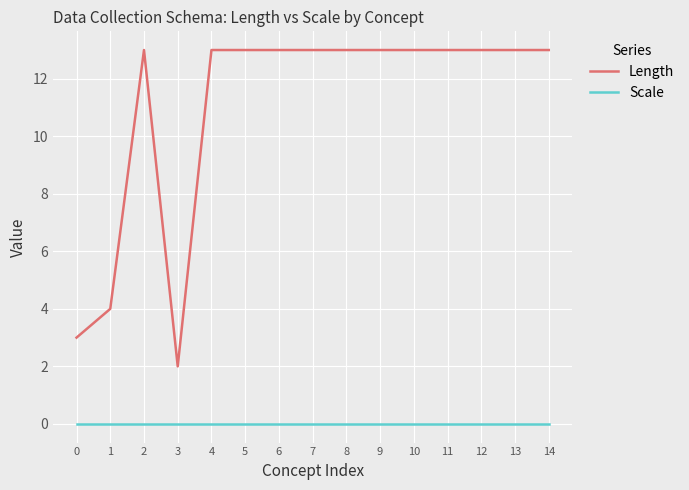

Rank the series by their maximum value, from lowest to highest.

Scale, Length